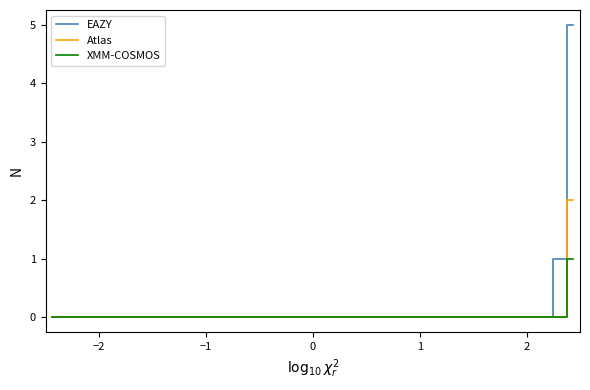

Which series has the largest range (max minus min)?

EAZY